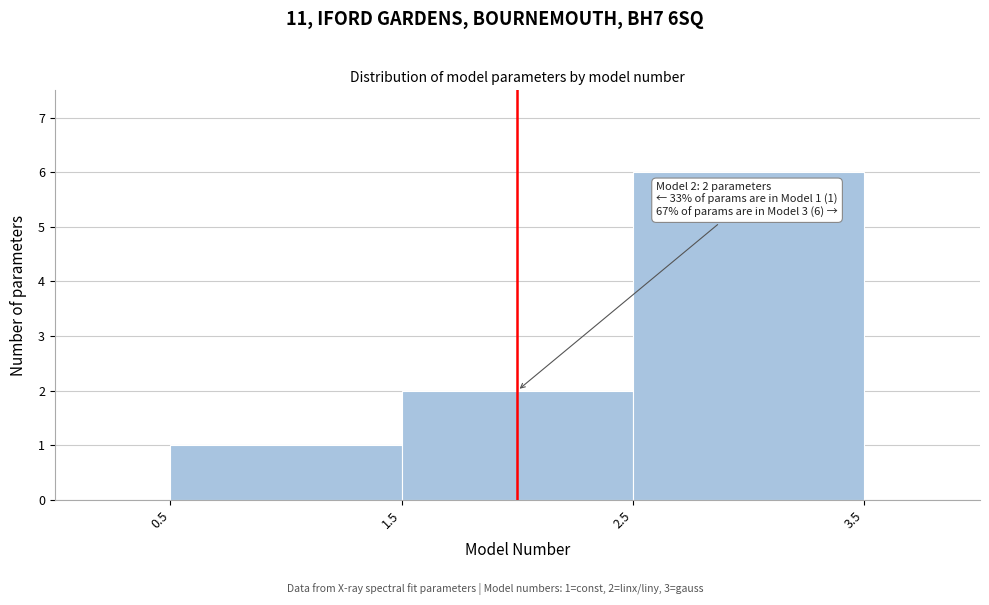

Which range on the x-axis has the tallest bar?

2.5 to 3.5